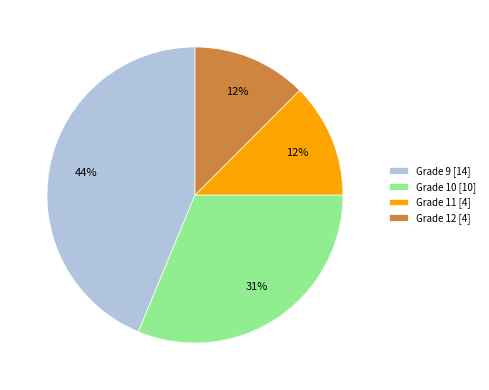

How many slices are in this pie chart?

4